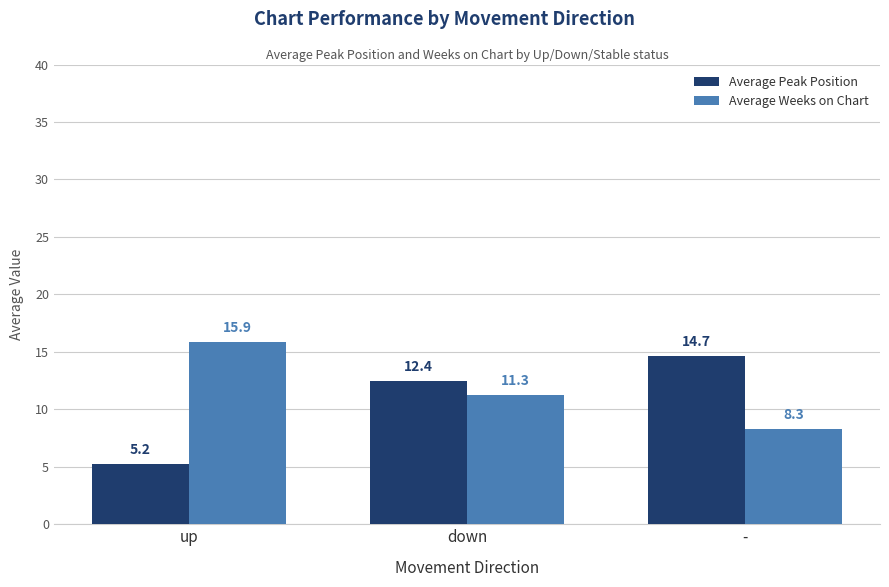

Rank the series at up from lowest to highest value.

Average Peak Position, Average Weeks on Chart